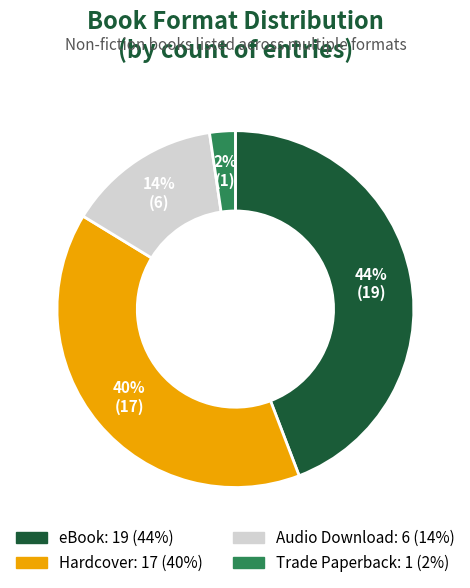

Is there a majority slice in this chart?

No